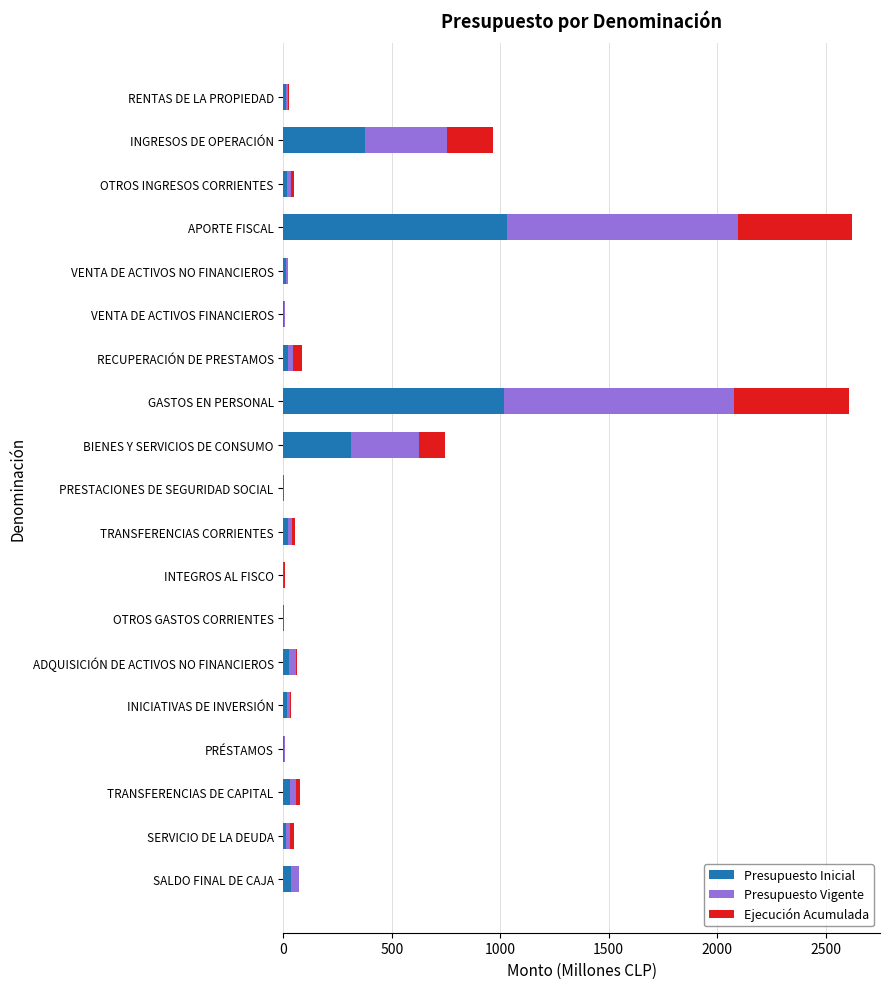

How many values in the Presupuesto Inicial series exceed 18?

10